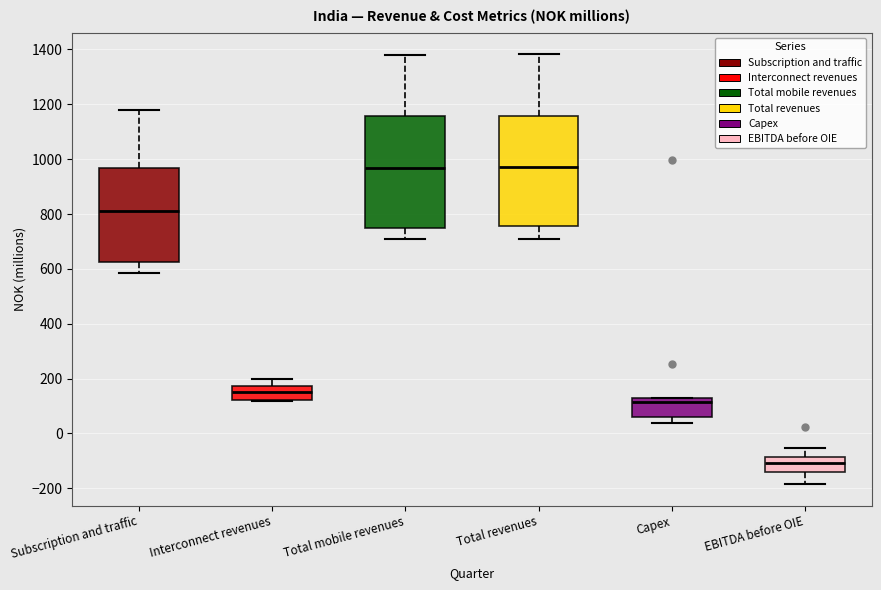

Reading left to right, transcribe this box plot: for each box, give where its median line is, the range the box spans, and where its two whiskers end, as read against the y-axis. The values are not printed on the chart, so give them approximately, as read against the axis.

Subscription and traffic: median 820, box 620 to 960, whiskers 580 to 1180
Interconnect revenues: median 140, box 120 to 180, whiskers 120 to 200
Total mobile revenues: median 960, box 740 to 1160, whiskers 700 to 1380
Total revenues: median 960, box 760 to 1160, whiskers 700 to 1380
Capex: median 120, box 60 to 140, whiskers 40 to 140
EBITDA before OIE: median -100, box -140 to -80, whiskers -180 to -60